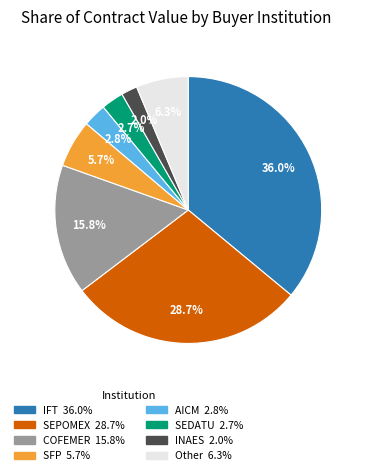

To the nearest percent, what is the difference between the largest and smallest slice percentages?

34%